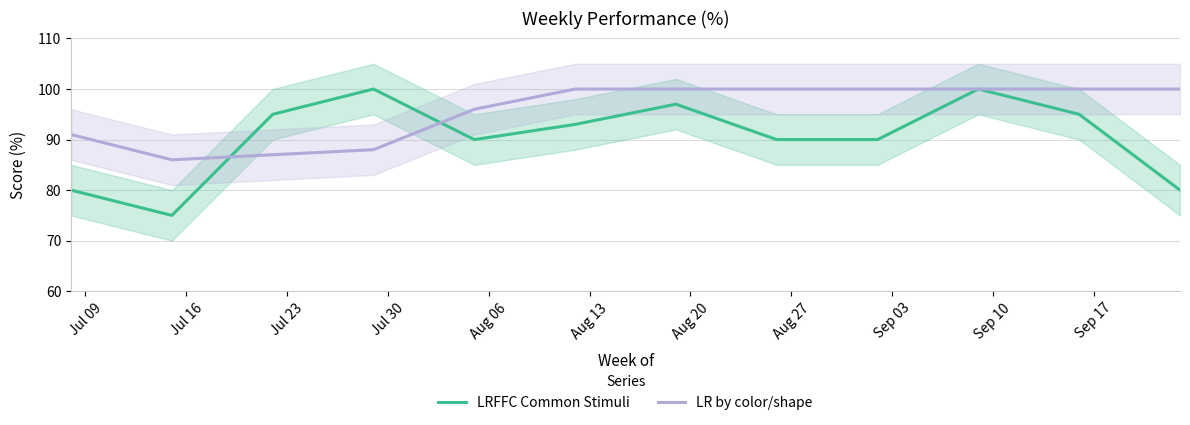

What is the highest value of the LR by color/shape series?

100